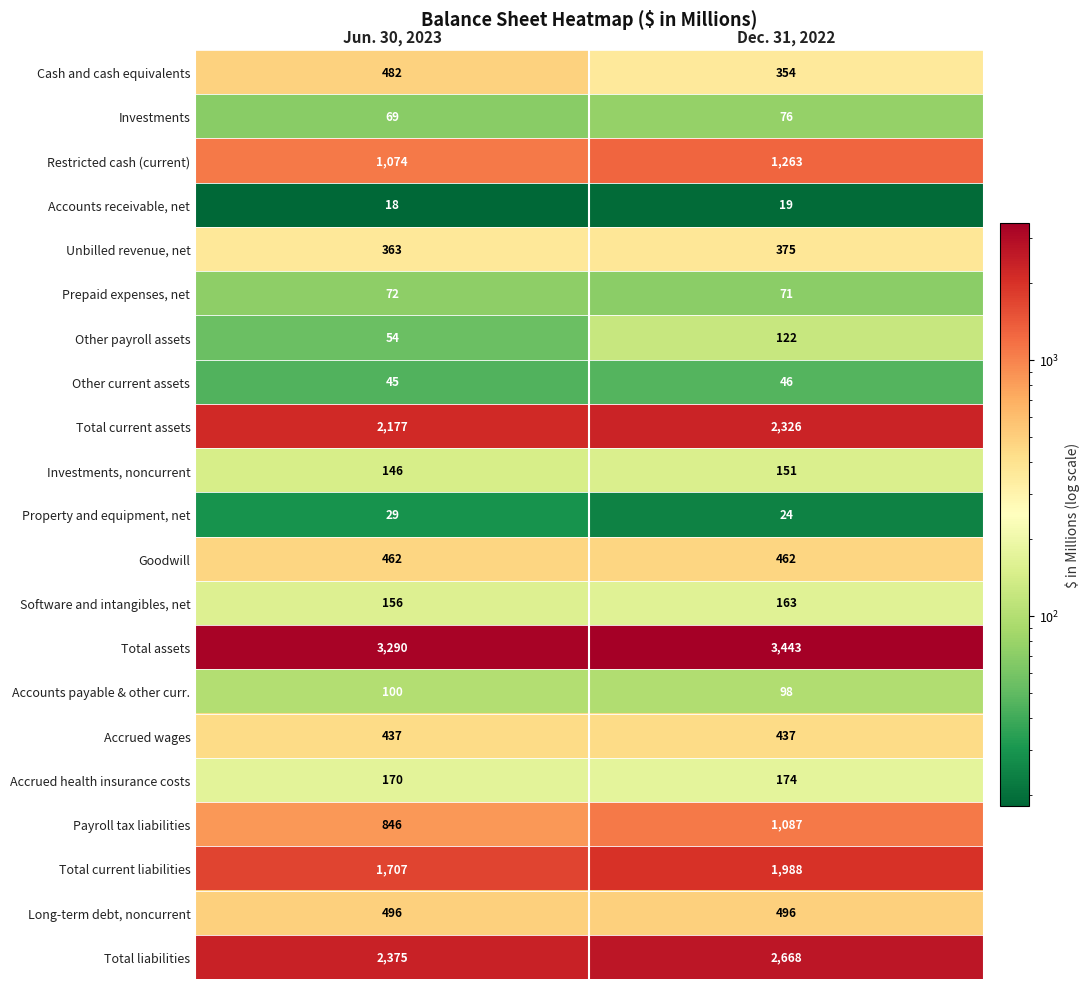

How many data points does each series have?

2